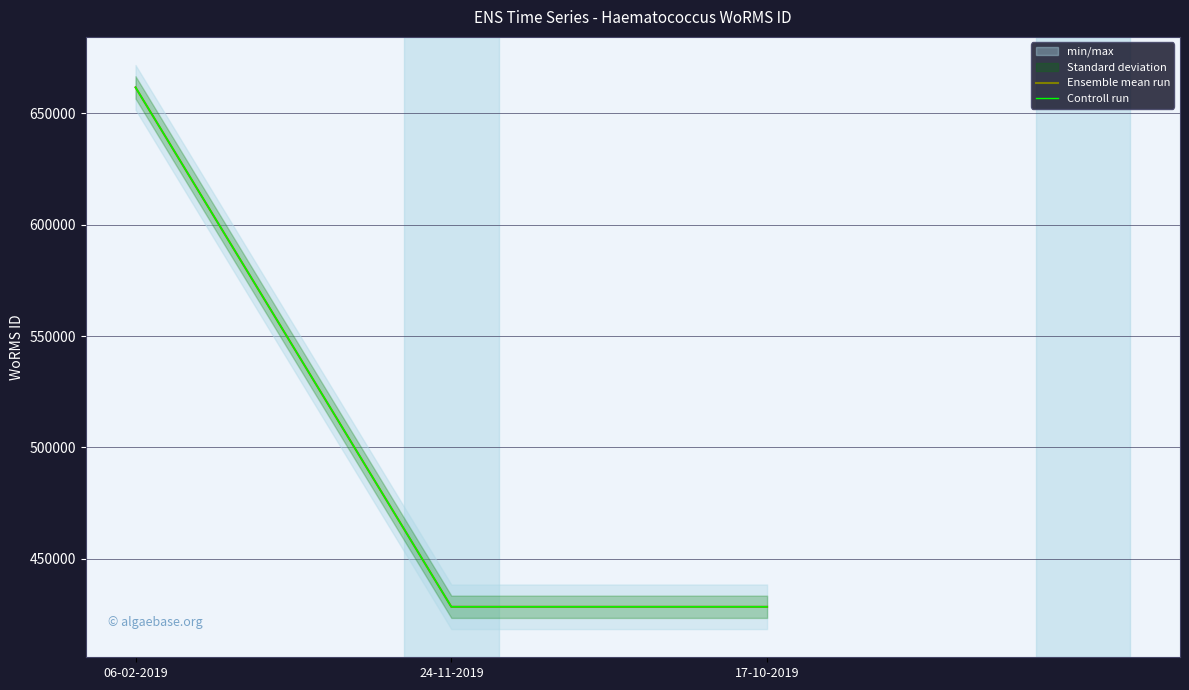

Is this an area chart (filled region under the line)?

No